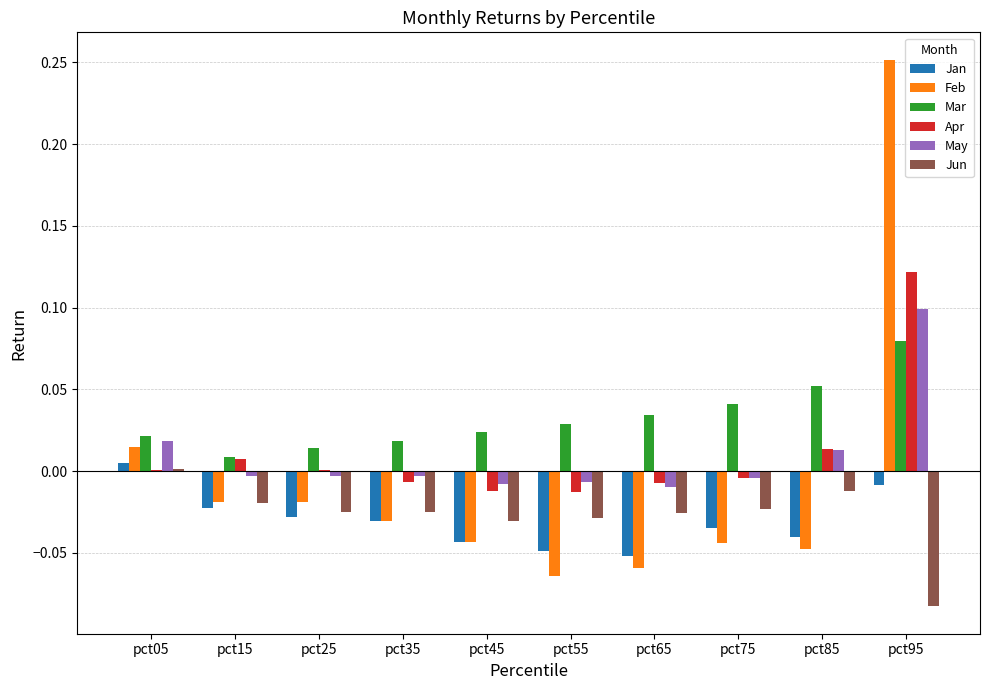

True or false: Apr has a value of -0.0 at pct65.

True